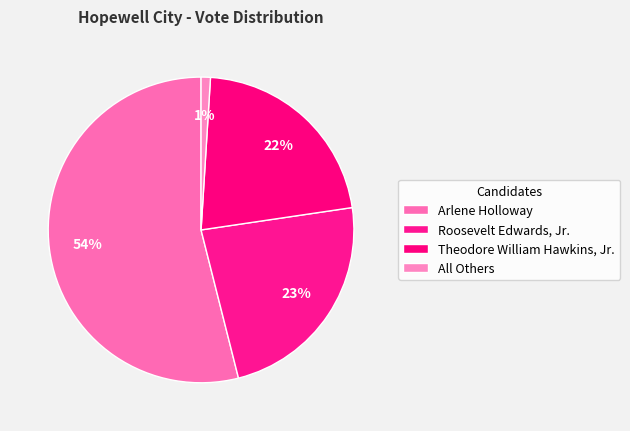

How many segments does this pie chart have?

4